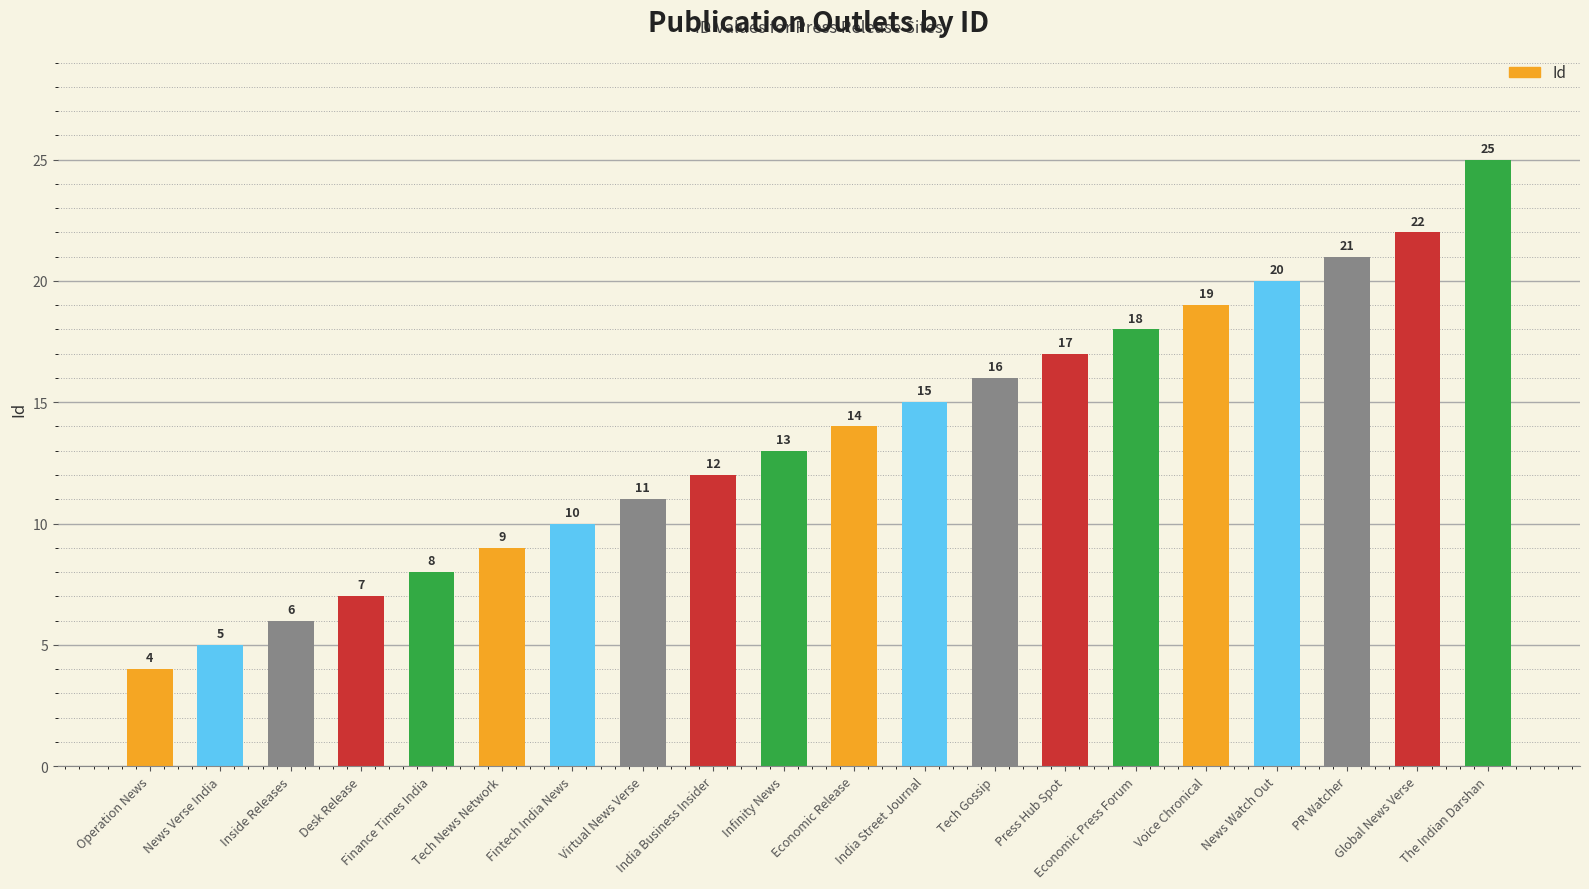

The chart shows a value of 34 at The Indian Darshan. True or false?

False